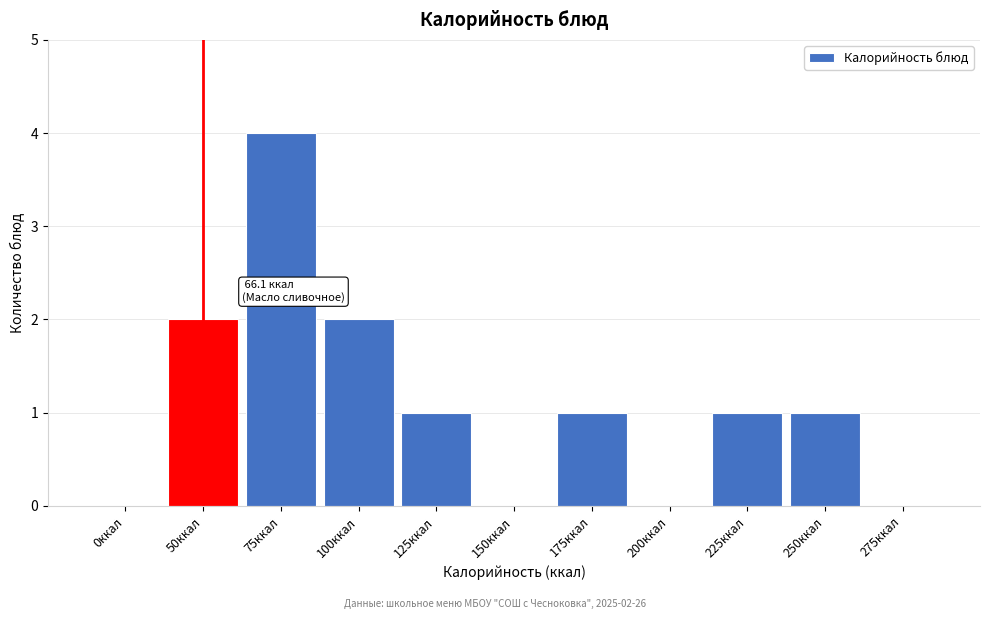

Reading right to left, transcribe all the data shown in this chart.

275ккал=0	250ккал=1	225ккал=1	200ккал=0	175ккал=1	150ккал=0	125ккал=1	100ккал=2	75ккал=4	50ккал=2	0ккал=0